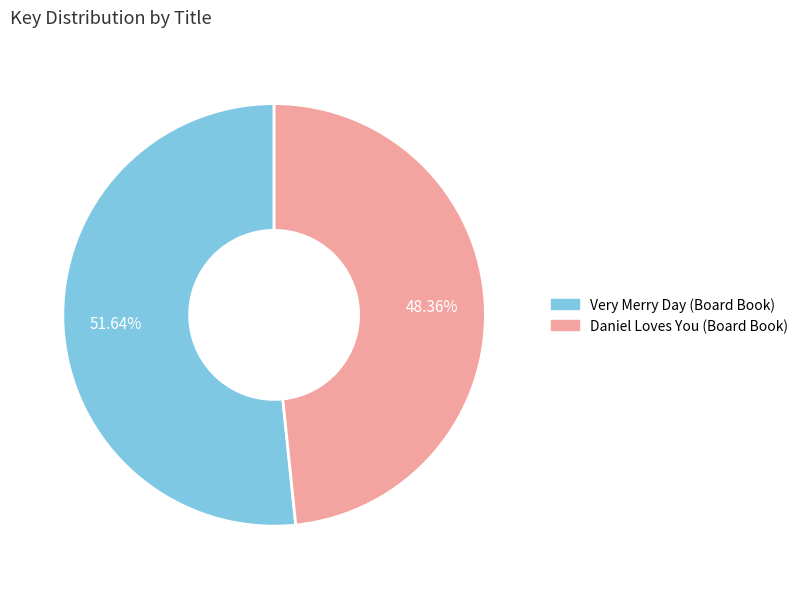

What percentage do Daniel Loves You (Board Book) and Very Merry Day (Board Book) together represent?

100.0%